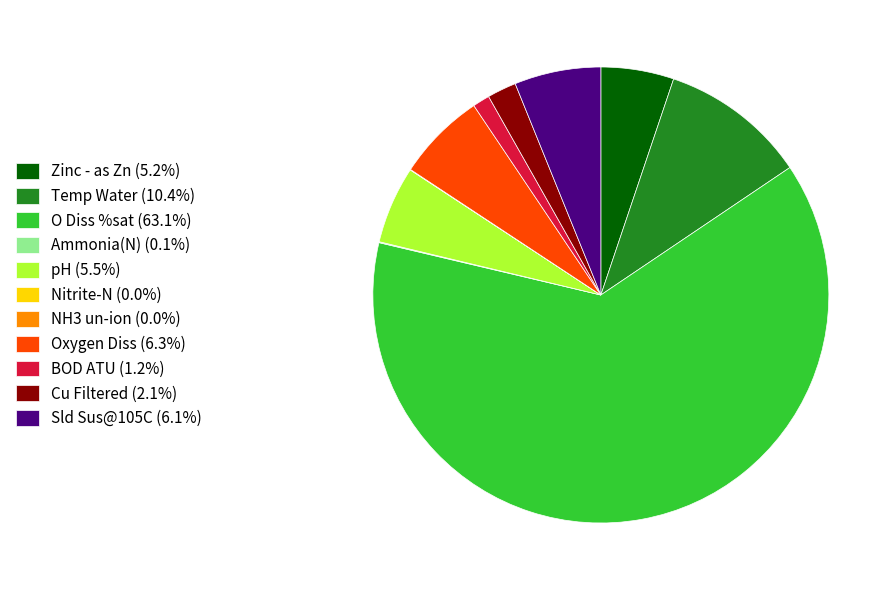

What is the ratio of the value at O Diss %sat (63.1%) to the value at Cu Filtered (2.1%)?

30.6